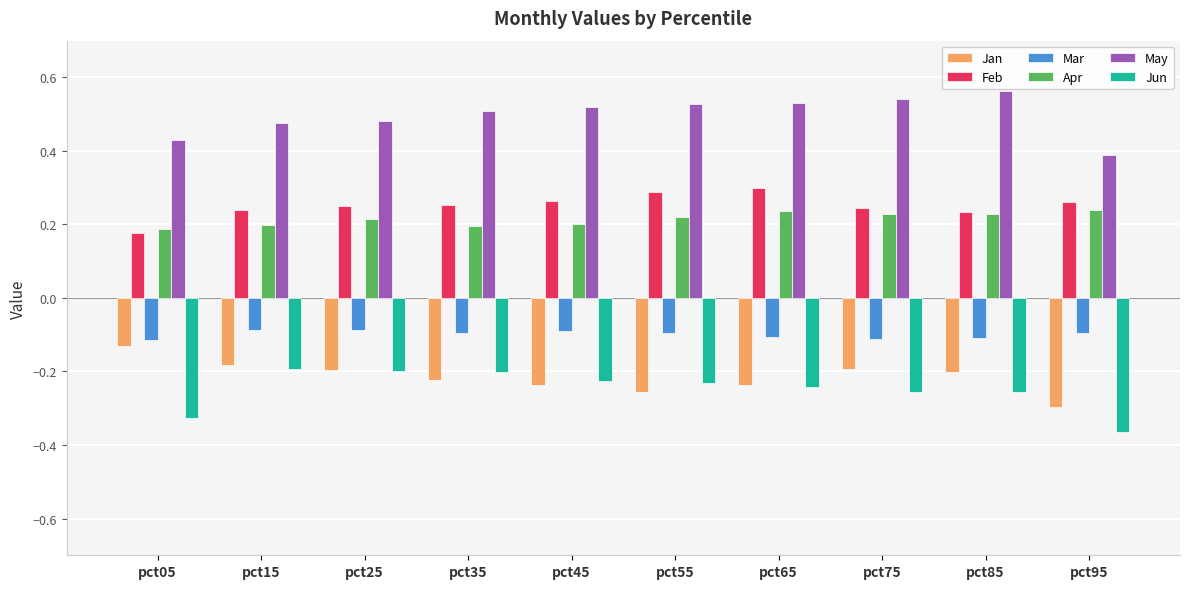

Which series changed the most between pct75 and pct95?

May